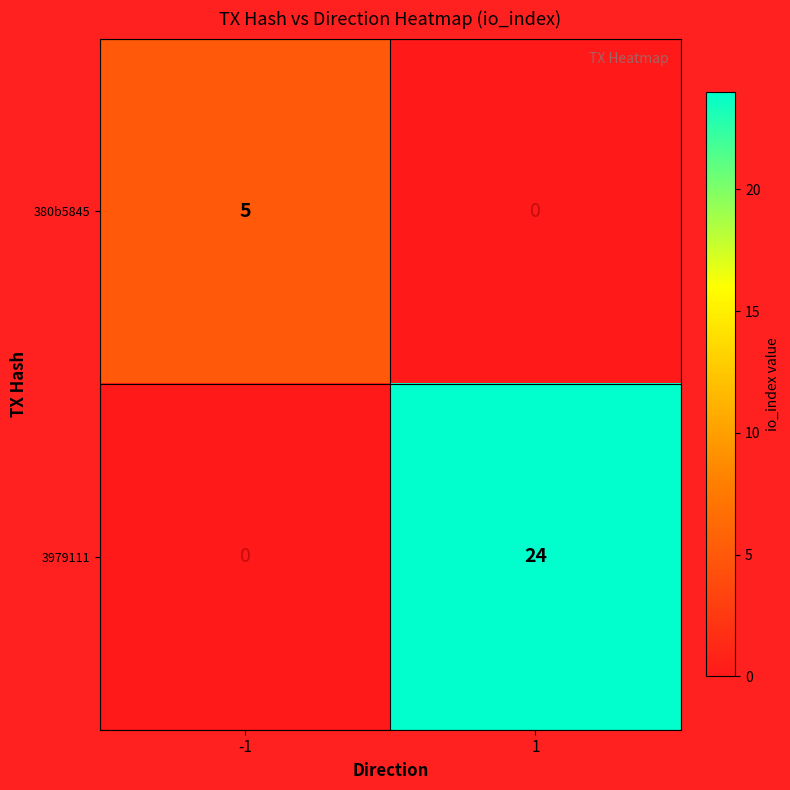

What is the highest value of the 380b5845 series?

5